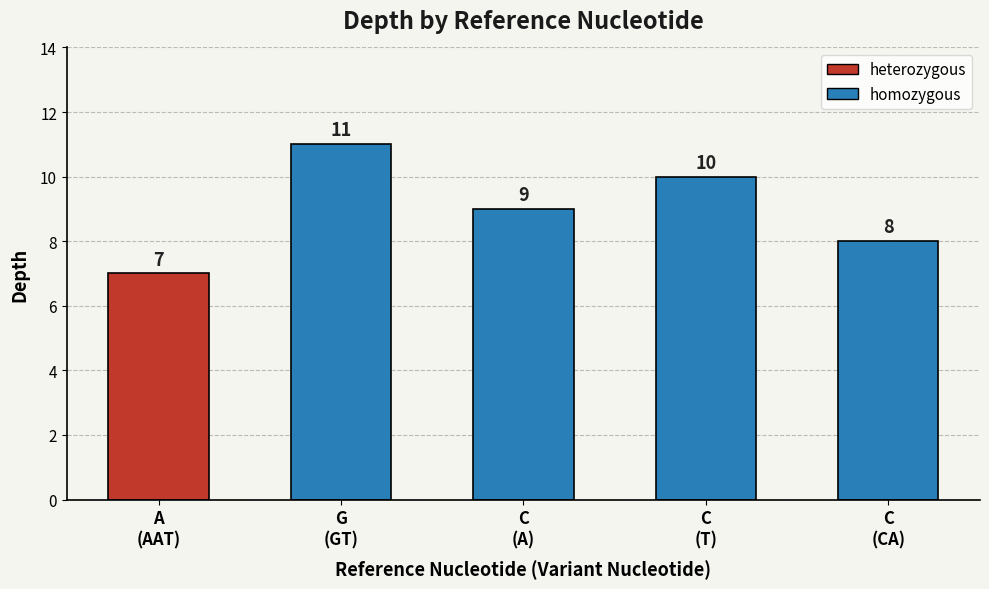

Which category has the lowest value across all series?

A
(AAT)